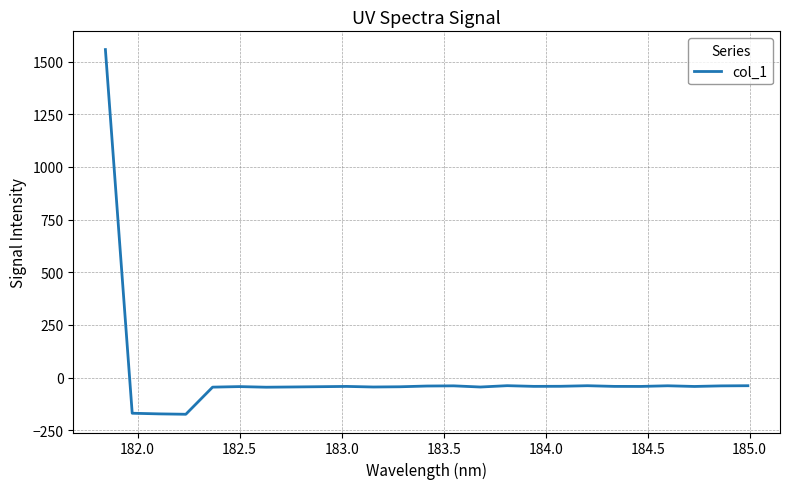

What is the difference between the maximum and minimum values?

1731.0